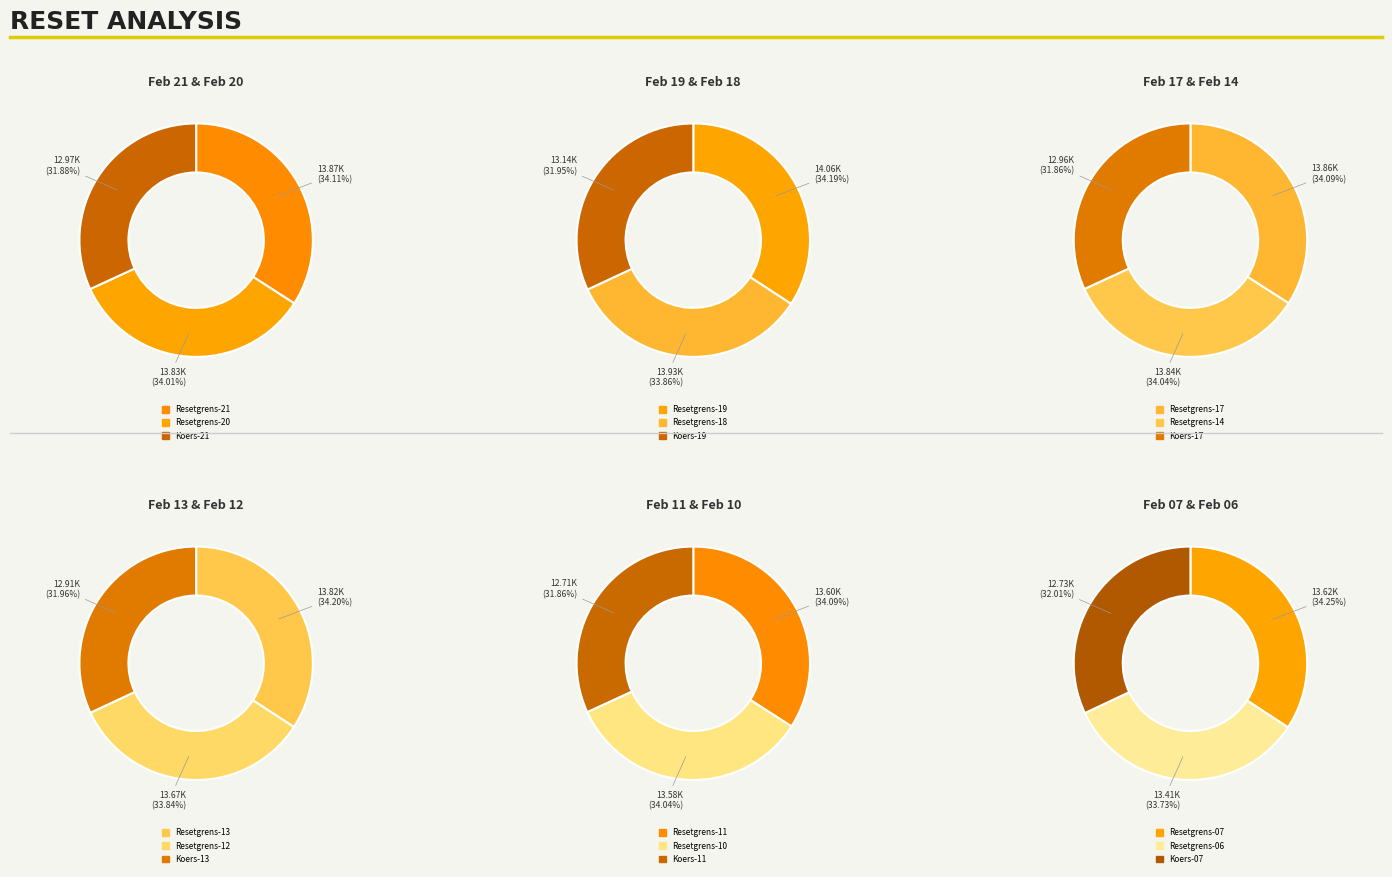

Is there a majority slice in this chart?

No